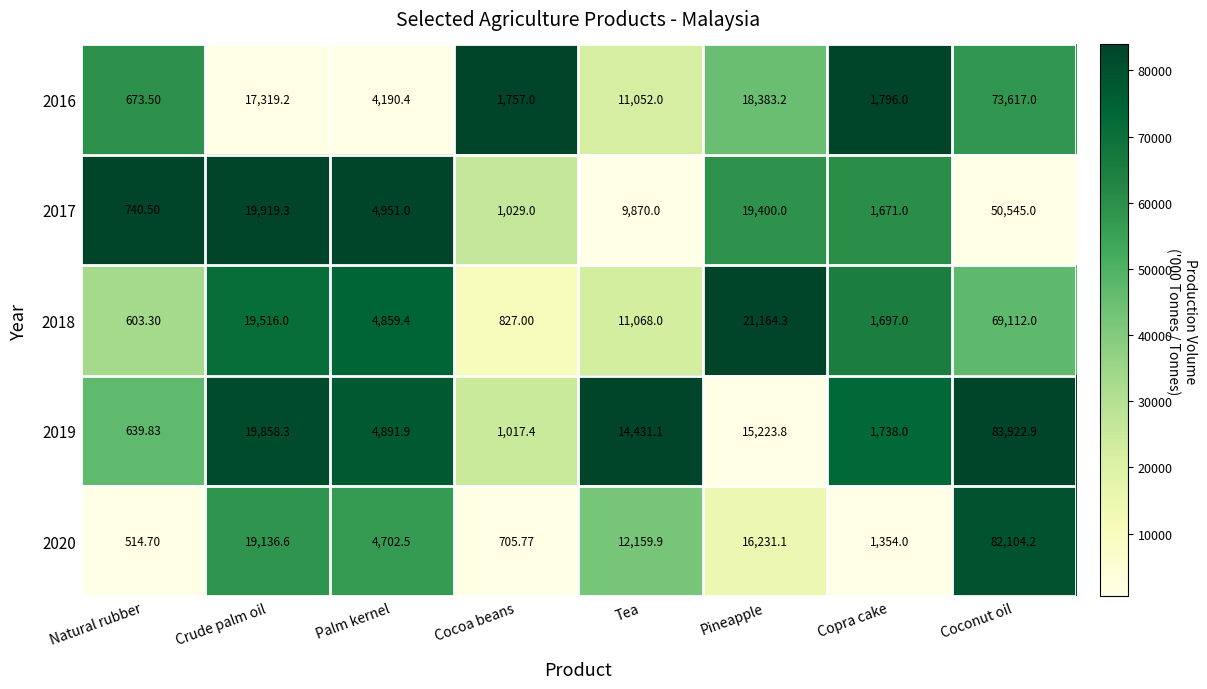

At which label is 2019 closest to 42281?

Crude palm oil